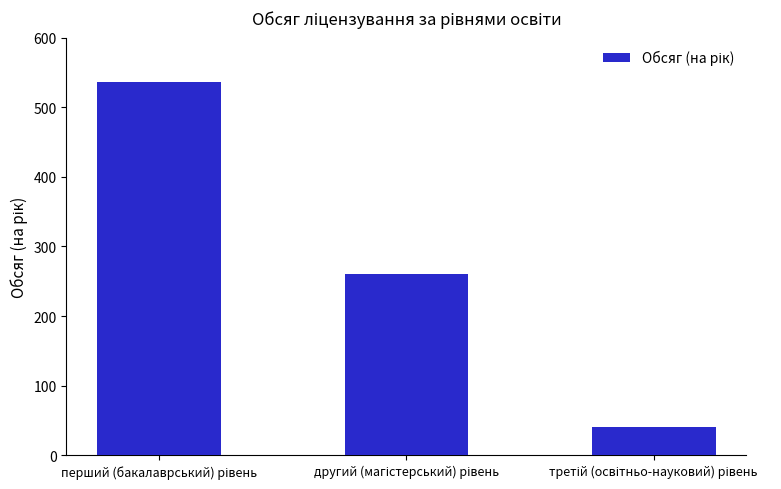

What is the difference between the second highest and minimum values?

220